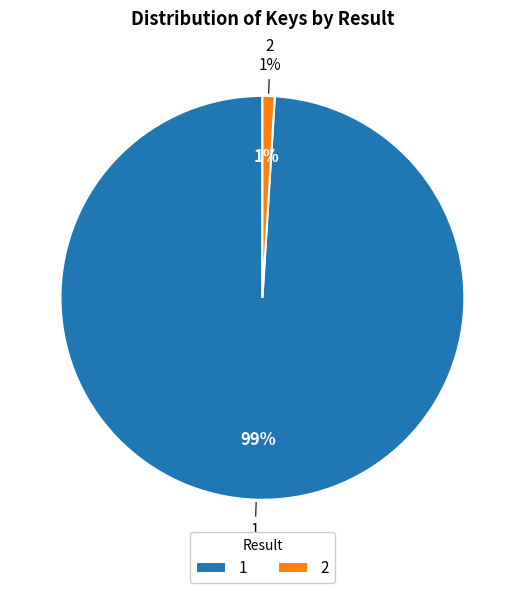

Which category has the smallest portion of the pie?

2